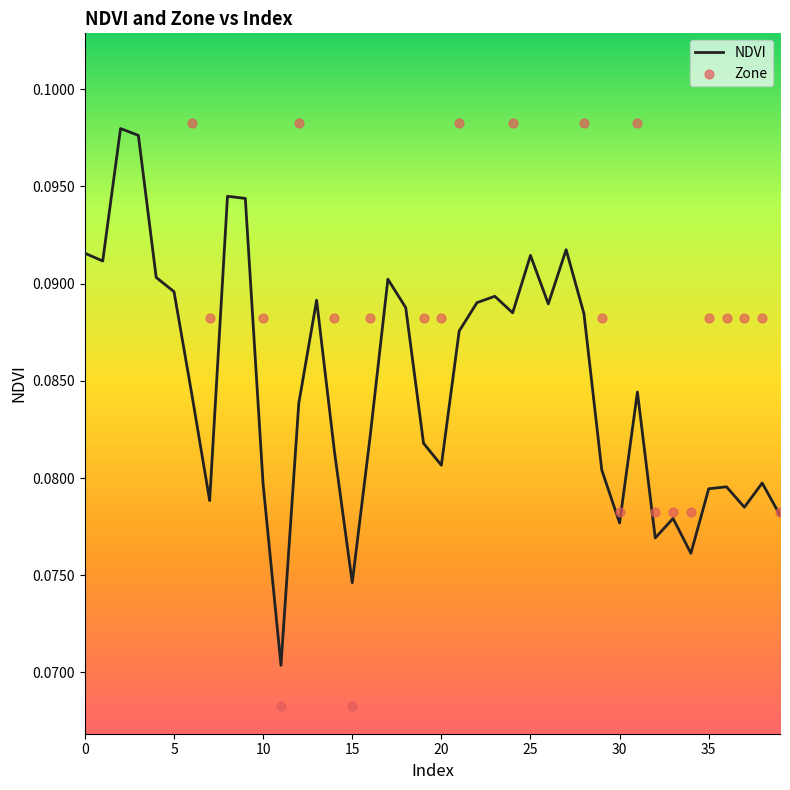

What are all the series names shown in the legend?

NDVI, Zone